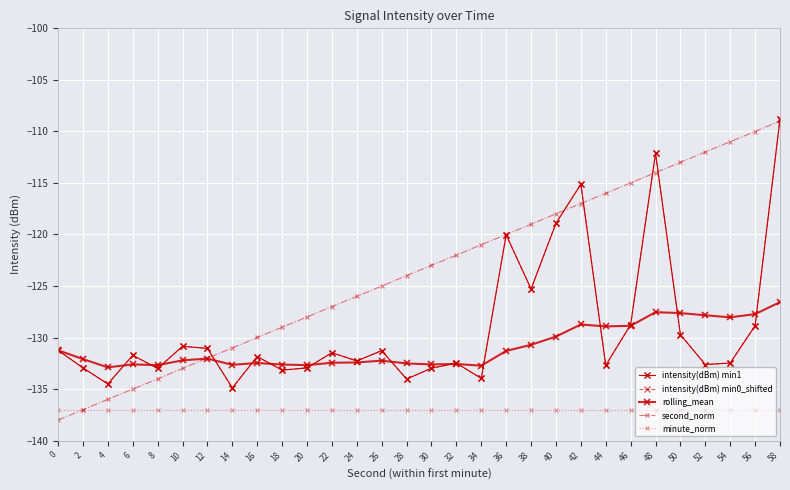

What is the maximum value for second_norm?

-109.0